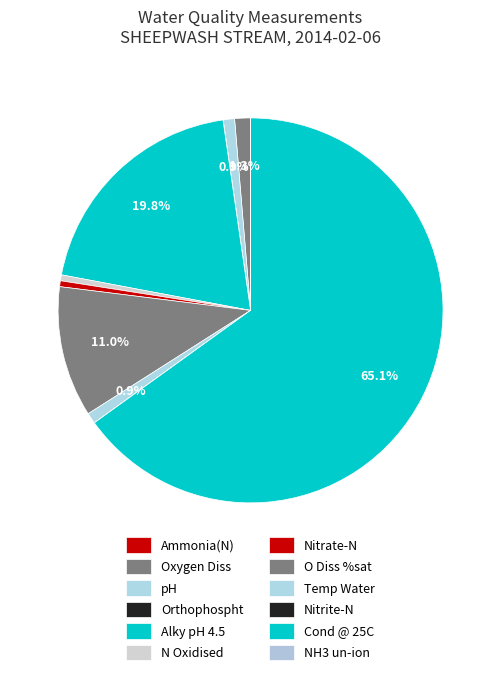

What percentage is the Temp Water slice, to the nearest percent?

1%